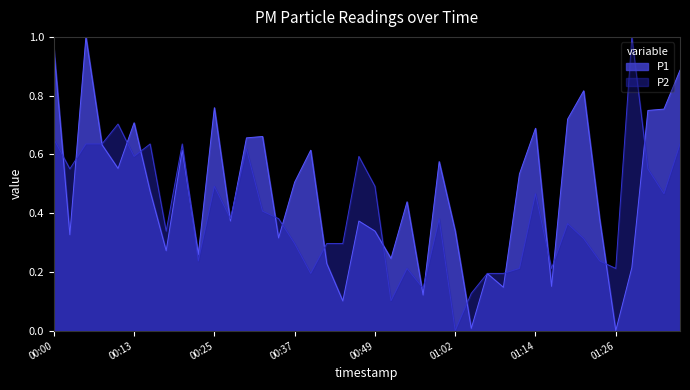

What is the label of the 20th point from the right?

00:49